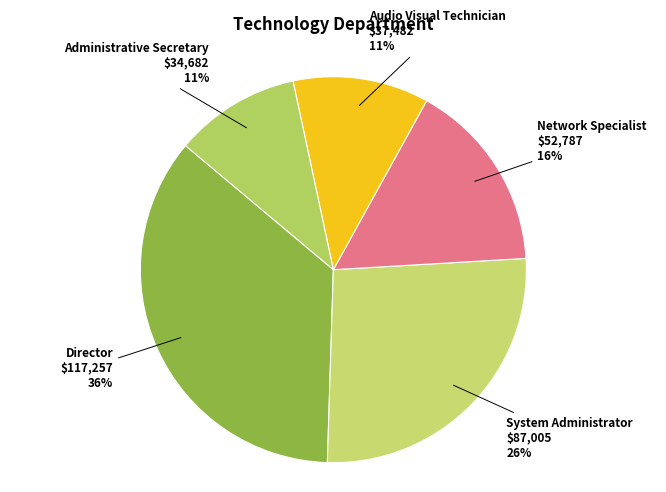

Is Network Specialist the majority of the pie?

No